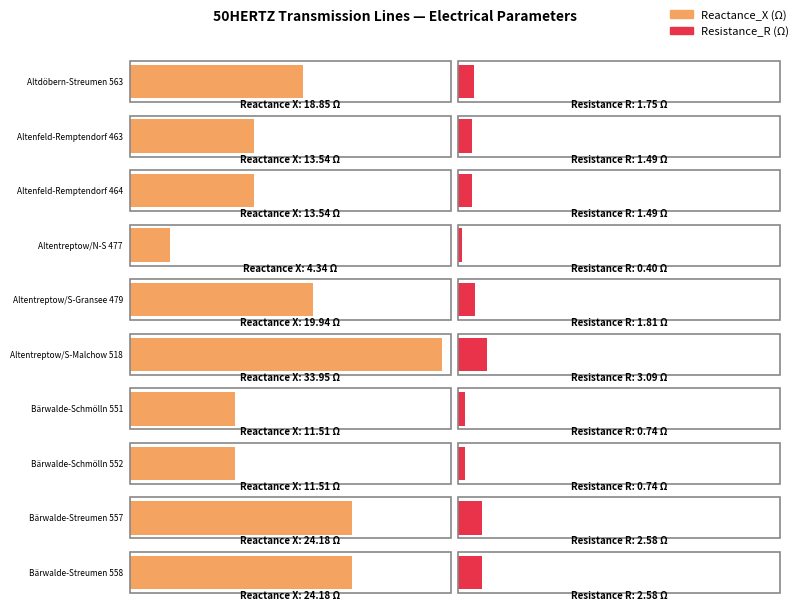

Rank the series by their average value, from highest to lowest.

Reactance_X, Resistance_R